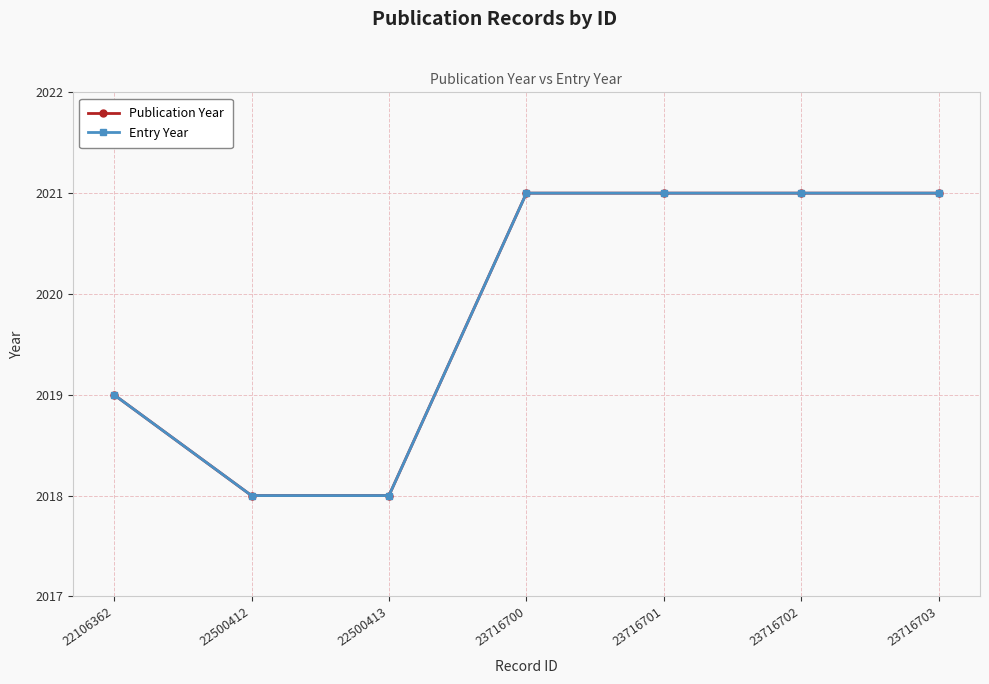

Reading left to right, transcribe all the data shown in this chart.

Publication Year: 22106362=2019	22500412=2018	22500413=2018	23716700=2021	23716701=2021	23716702=2021	23716703=2021
Entry Year: 22106362=2019	22500412=2018	22500413=2018	23716700=2021	23716701=2021	23716702=2021	23716703=2021